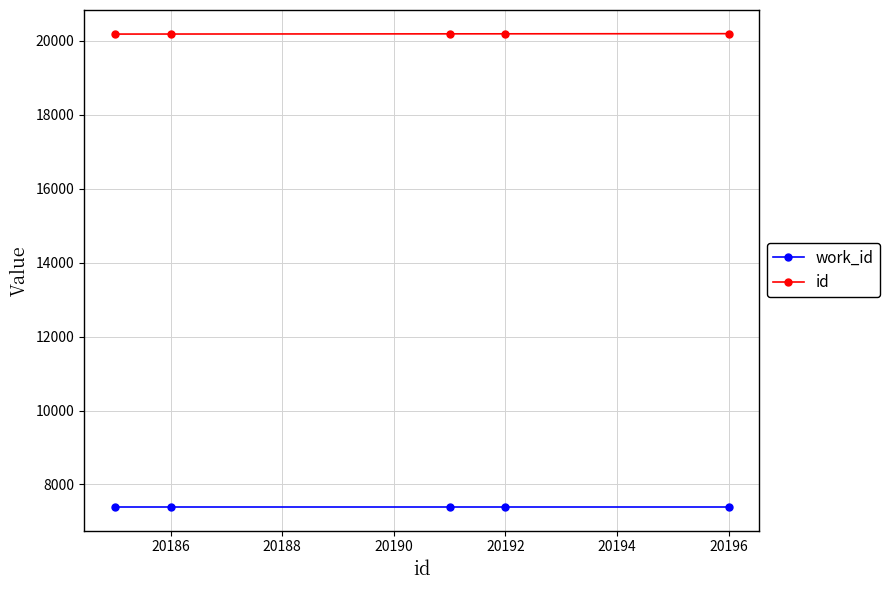

What is the average value of the work_id series?

7391